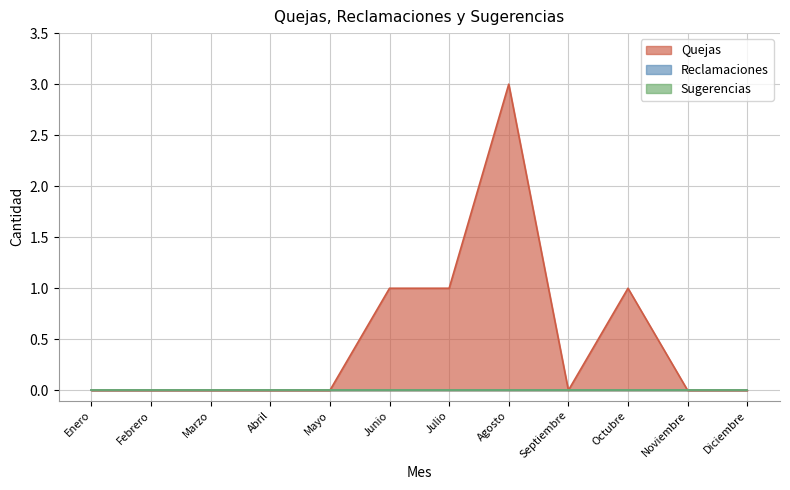

What position from the left is Marzo?

3